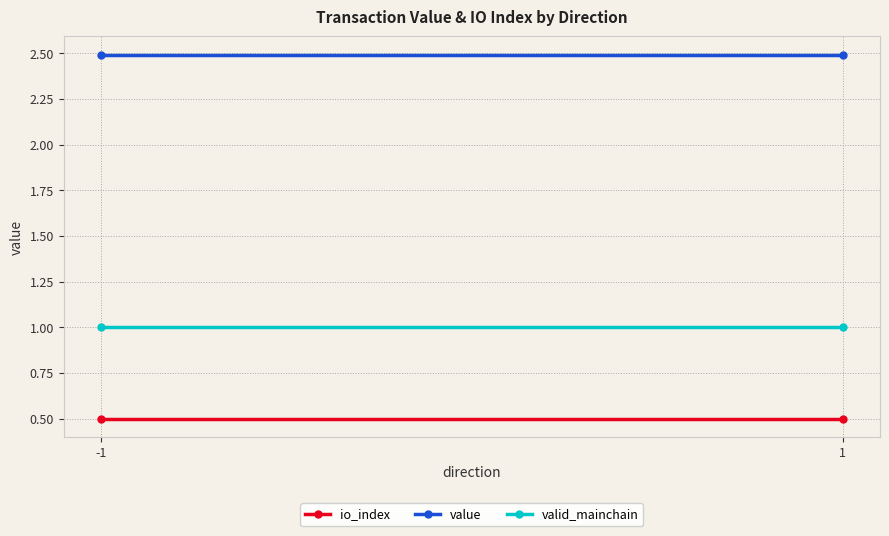

The value of valid_mainchain at 1 is 1.0. True or false?

True